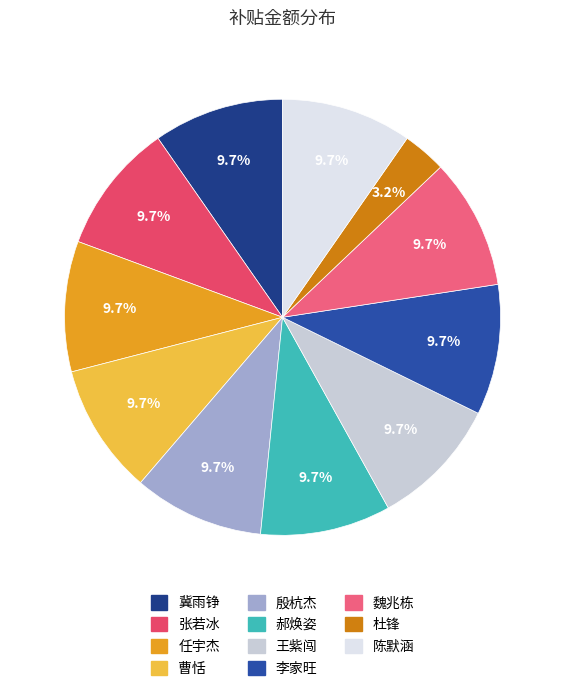

Is it true that 陈默涵 is 15% of the pie?

False